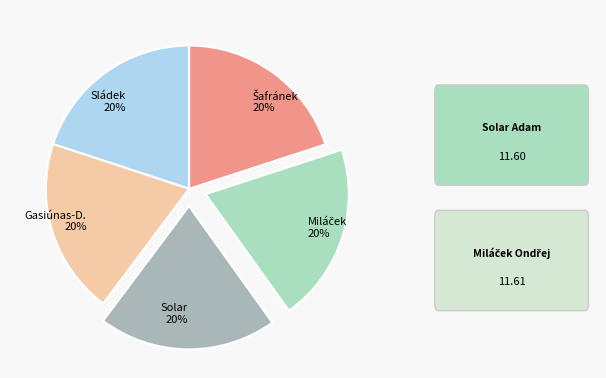

Count the number of slices in the pie.

5